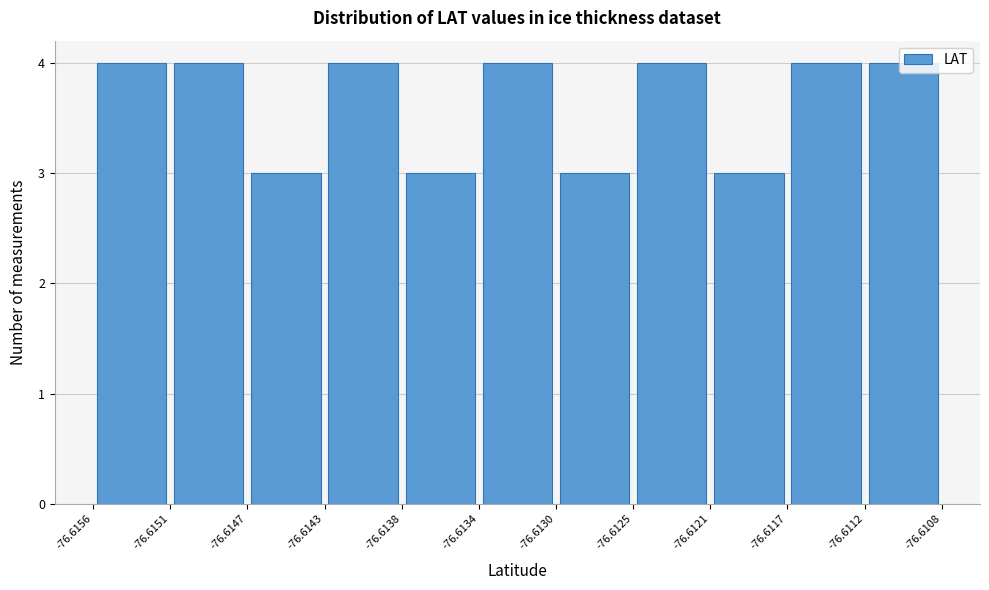

Reading left to right, transcribe this chart: for each bar, give the range it covers on the x-axis and its height. The values are not printed on the chart, so give them approximately, as read against the axis.

-76.6156 to -76.6151: 4
-76.6151 to -76.6147: 4
-76.6147 to -76.6143: 3
-76.6143 to -76.6138: 4
-76.6138 to -76.6134: 3
-76.6134 to -76.6130: 4
-76.6130 to -76.6125: 3
-76.6125 to -76.6121: 4
-76.6121 to -76.6117: 3
-76.6117 to -76.6112: 4
-76.6112 to -76.6108: 4